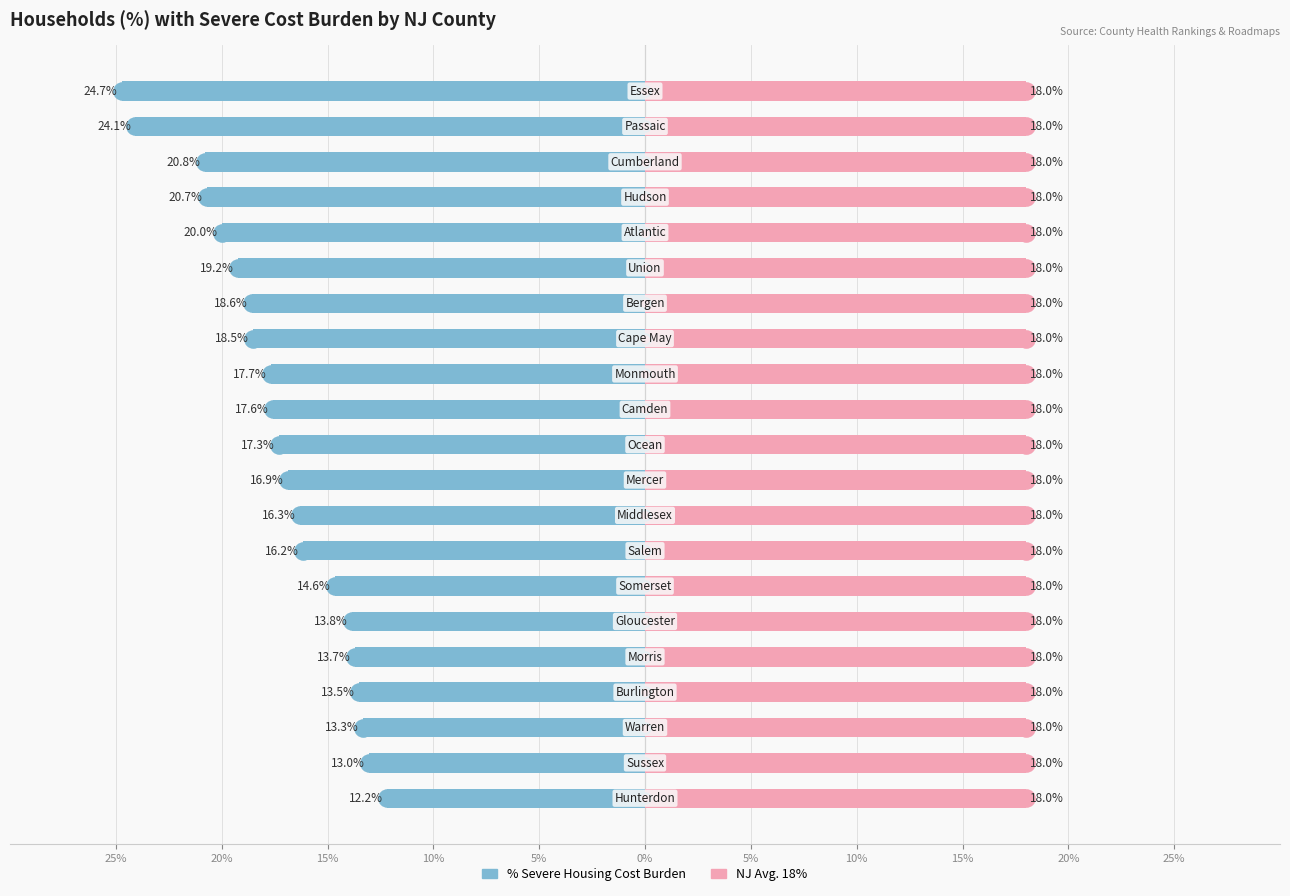

Which series has the largest total across all categories?

NJ Avg. 18%